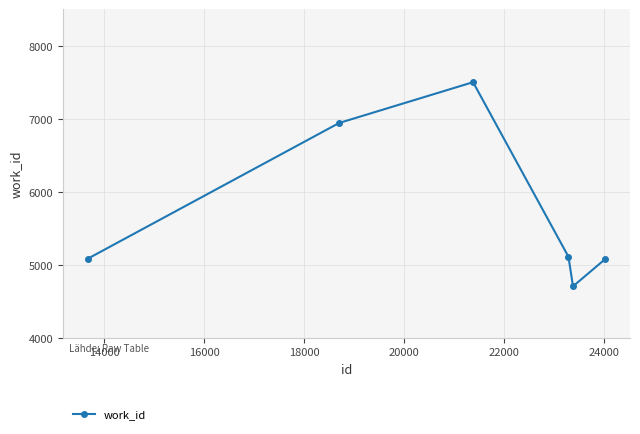

What is the smallest value displayed?

4702